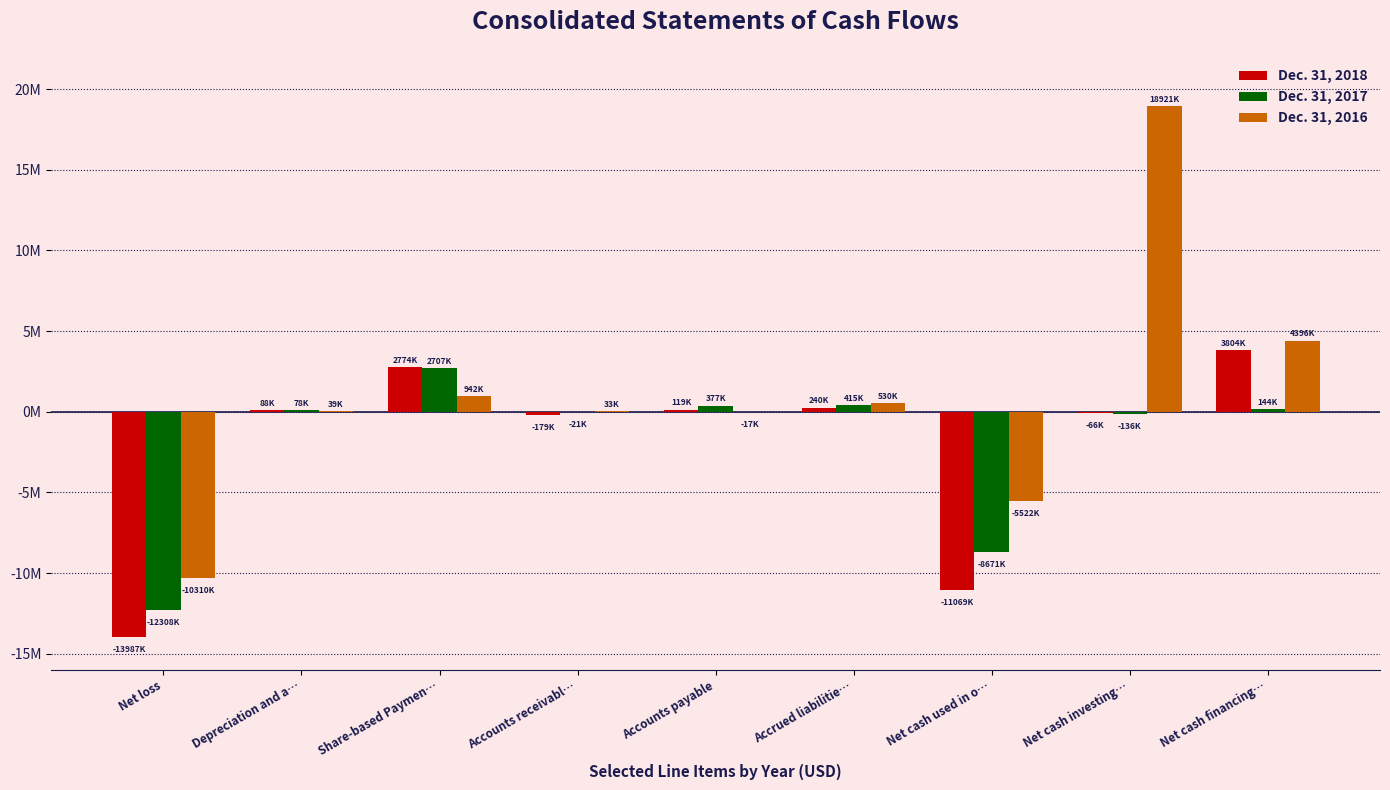

Are the bars horizontal?

No